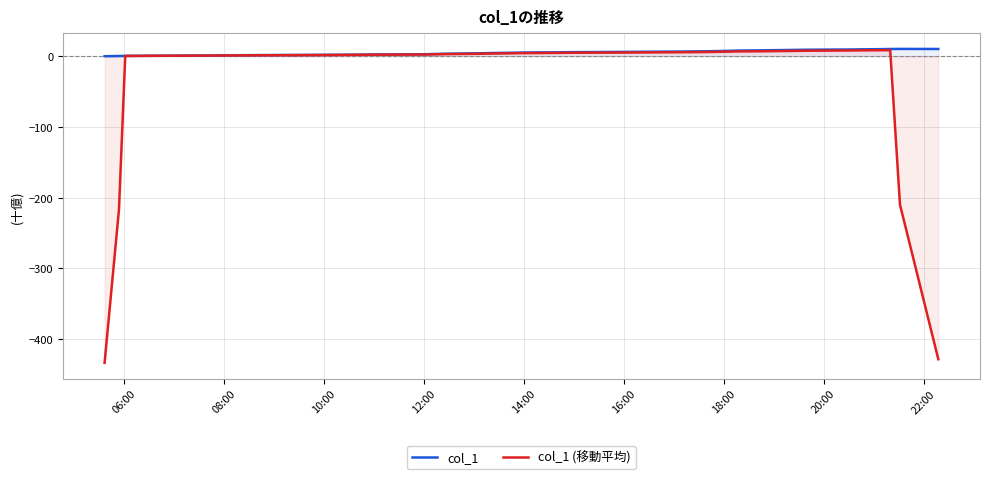

Which series has the largest range (max minus min)?

col_1 (移動平均)